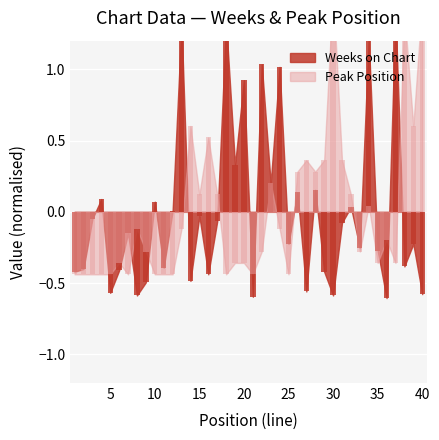

The value of Peak Position at 36 is -0.3. True or false?

False